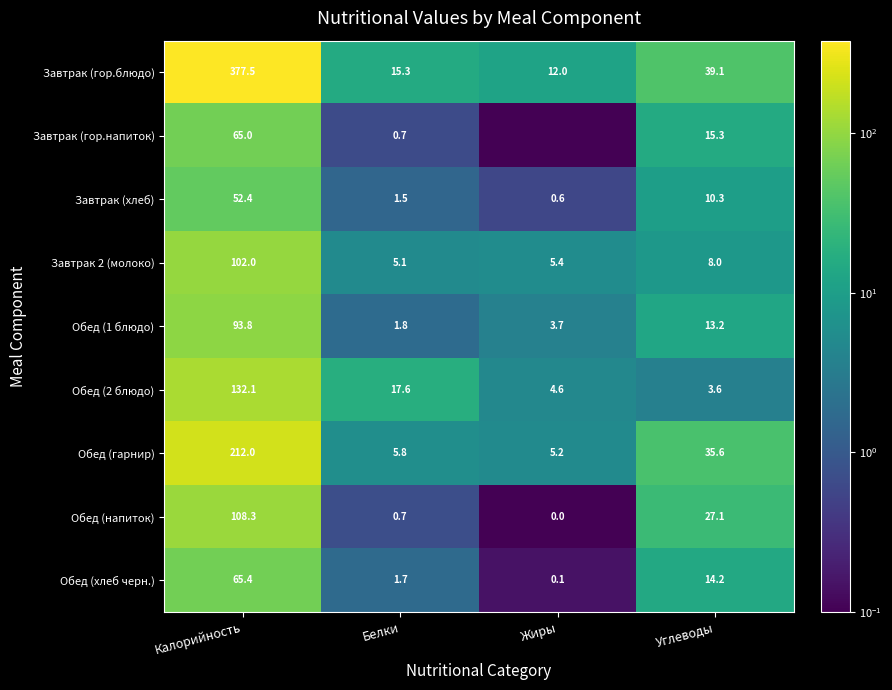

Read the Обед (1 блюдо) value at Калорийность.

93.8